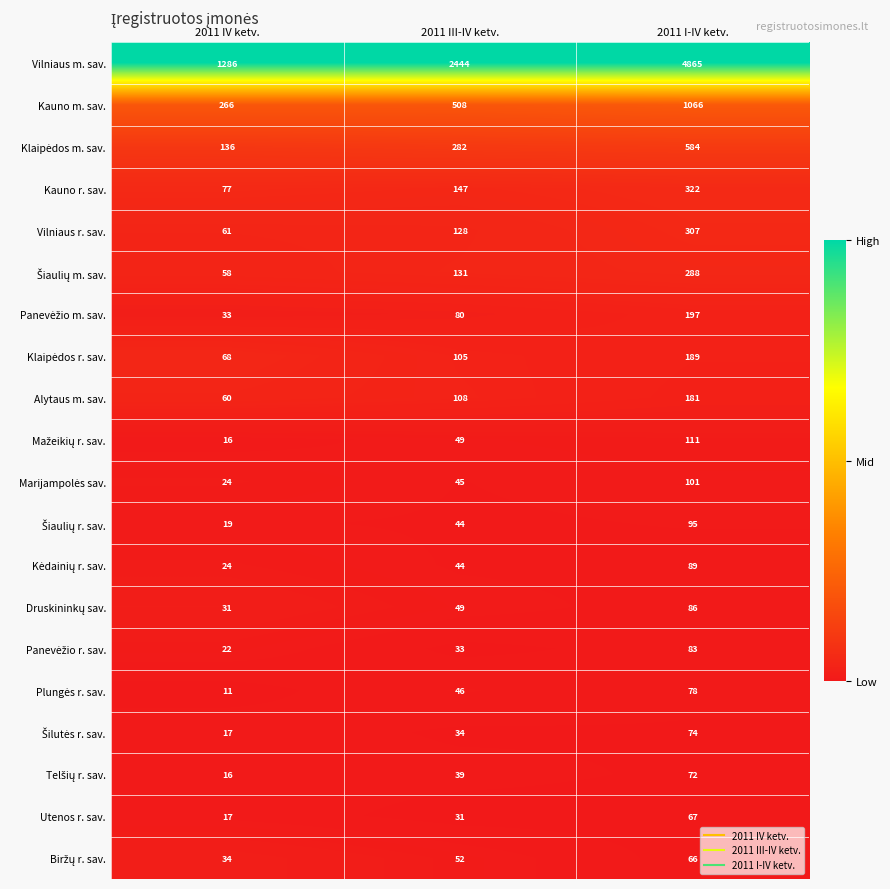

What is the difference between the highest and lowest values at 2011 I-IV ketv.?

4799